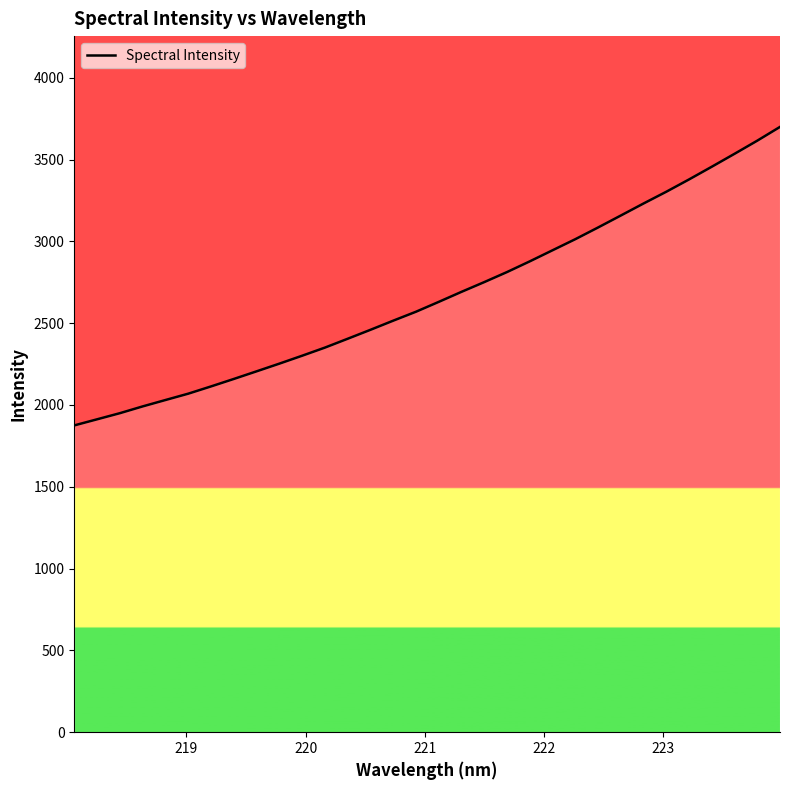

What is the greatest value displayed?

3699.5